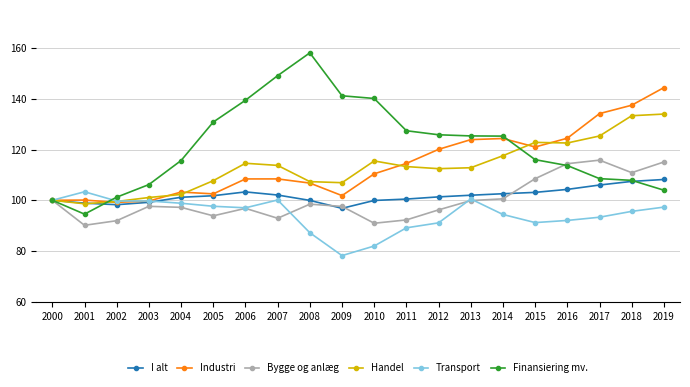

What is the highest value of the Transport series?

103.4